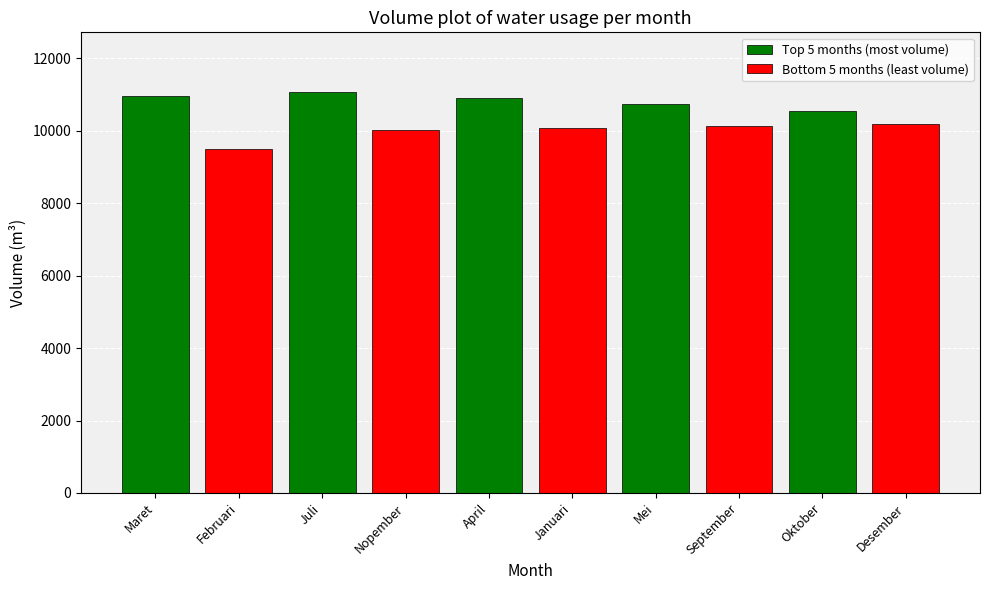

Which series has the widest spread of values?

Bottom (least volume)